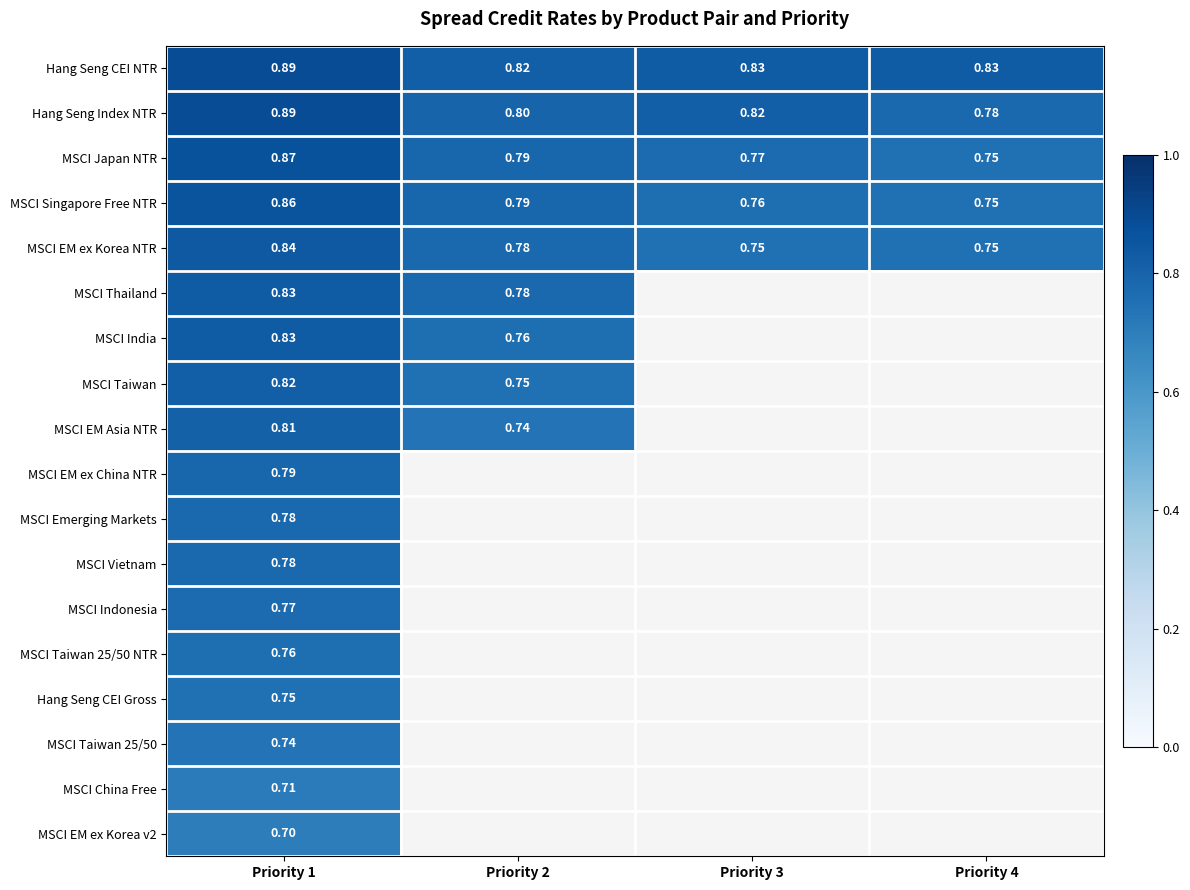

Is it true that MSCI Indonesia equals 0.0 at Priority 3?

True